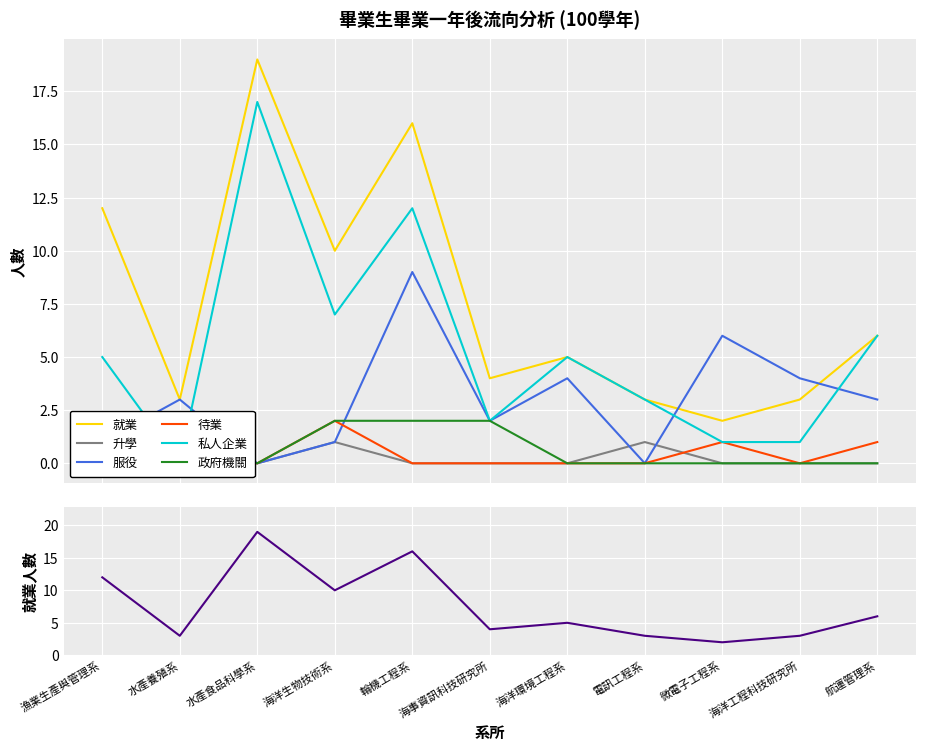

What value does the 政府機關 series have at 水產養殖系?

1